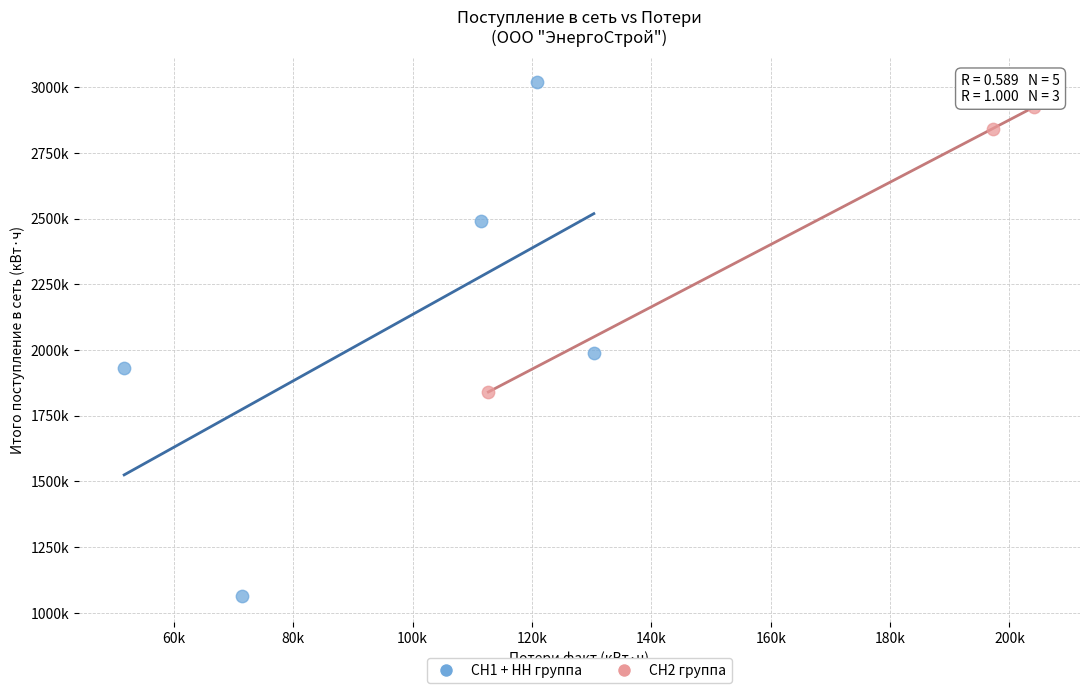

What are all the series names shown in the legend?

СН1 + НН группа, СН2 группа